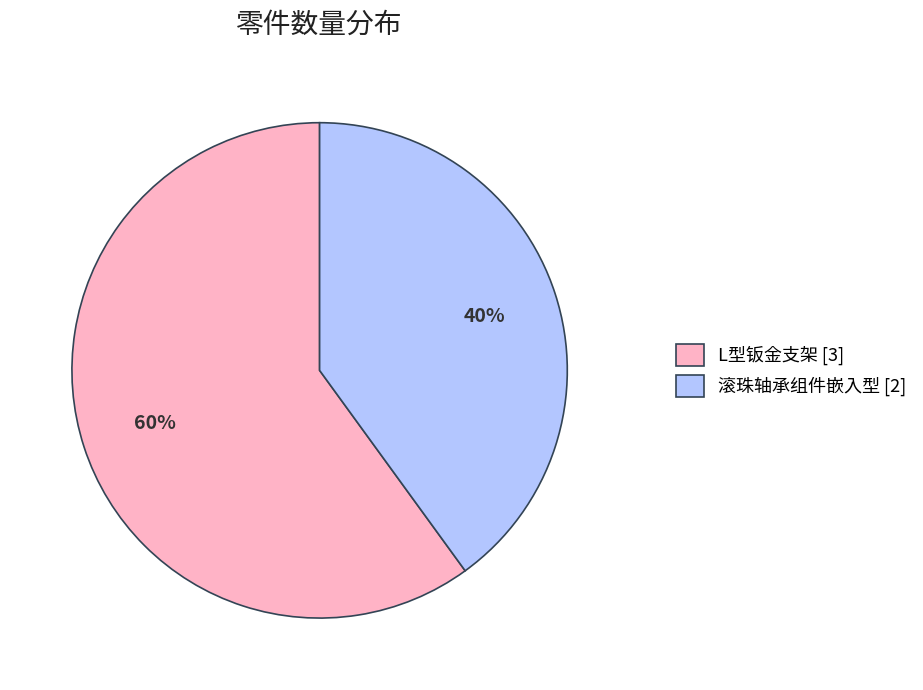

What percentage is the L型钣金支架 slice, to the nearest percent?

60%